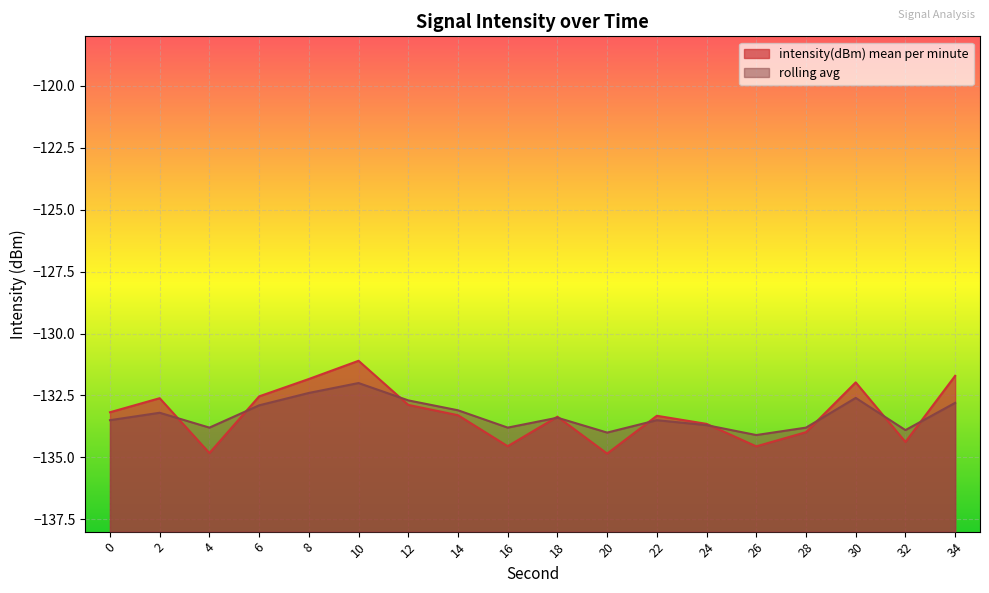

Which label corresponds to the smallest value in the chart?

20